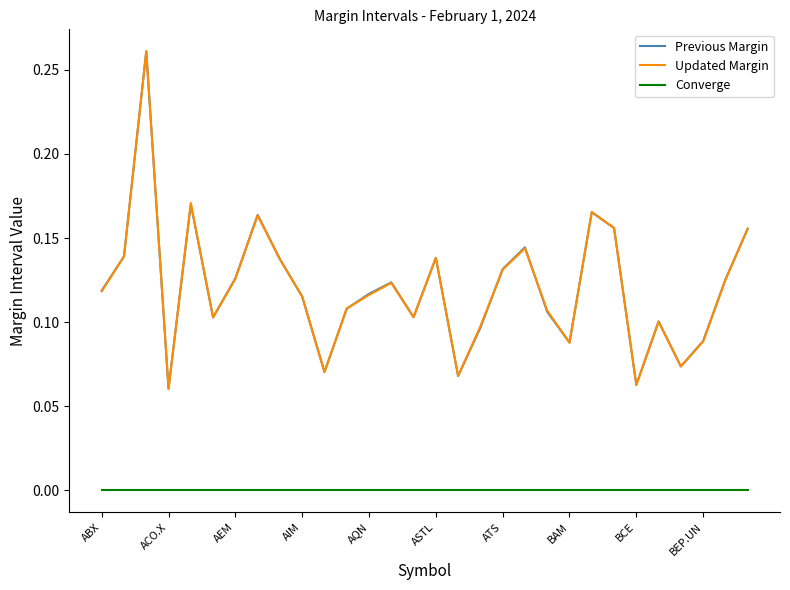

True or false: Previous Margin and Converge intersect in this chart.

False